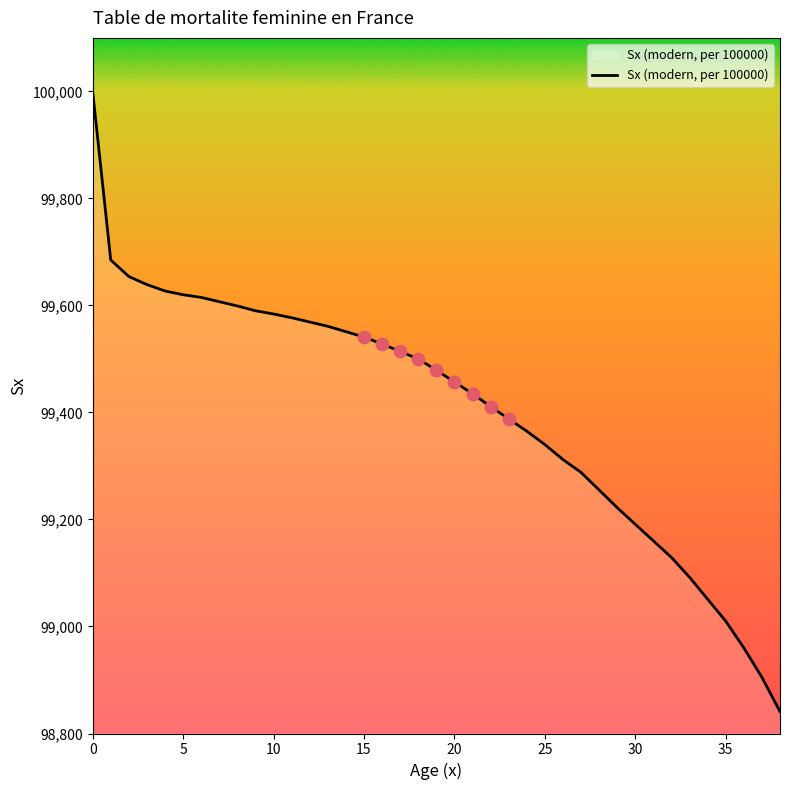

What is the difference between the maximum and minimum values?

1159